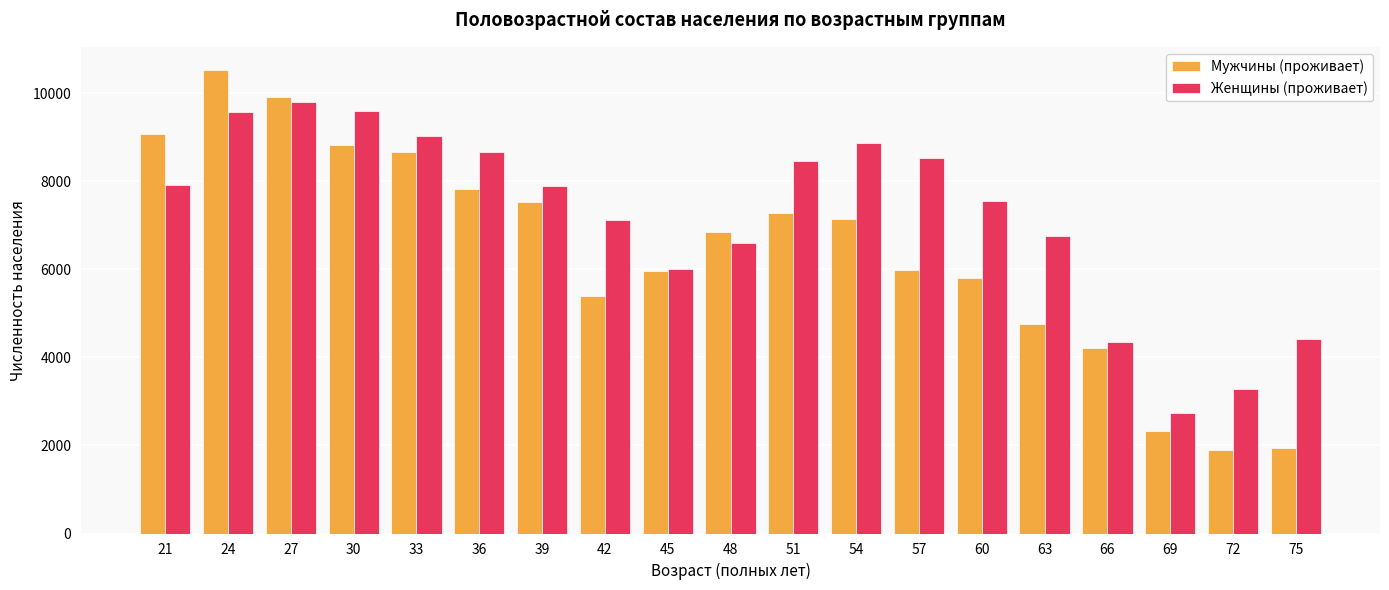

Are the bars horizontal?

No